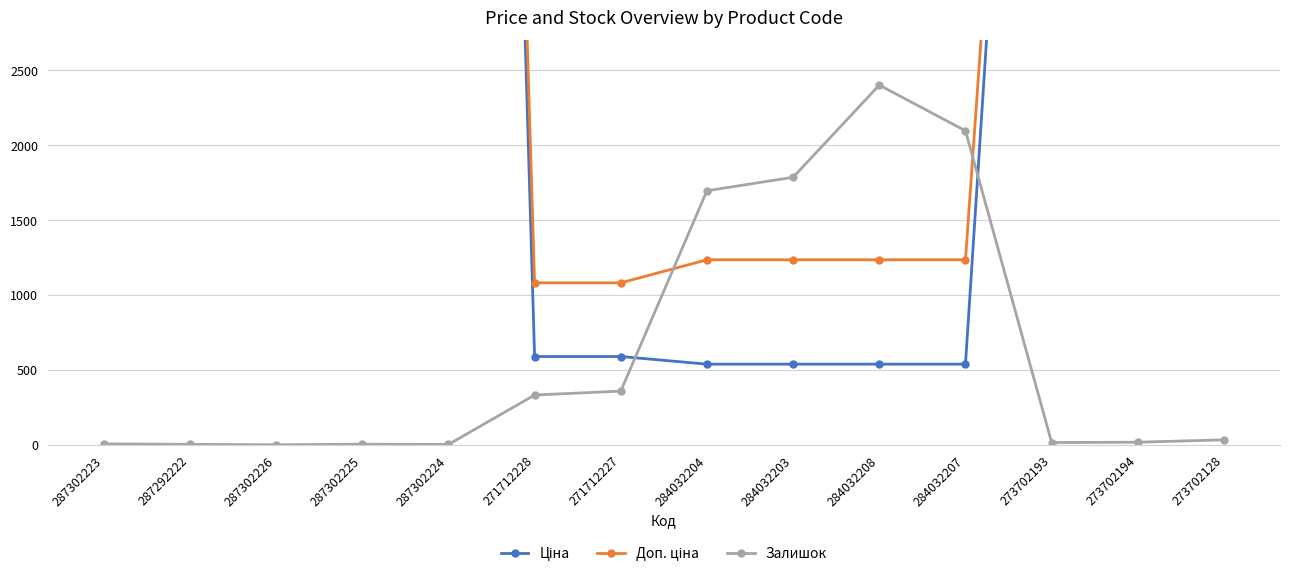

Does the chart display data point markers on the line(s)?

Yes